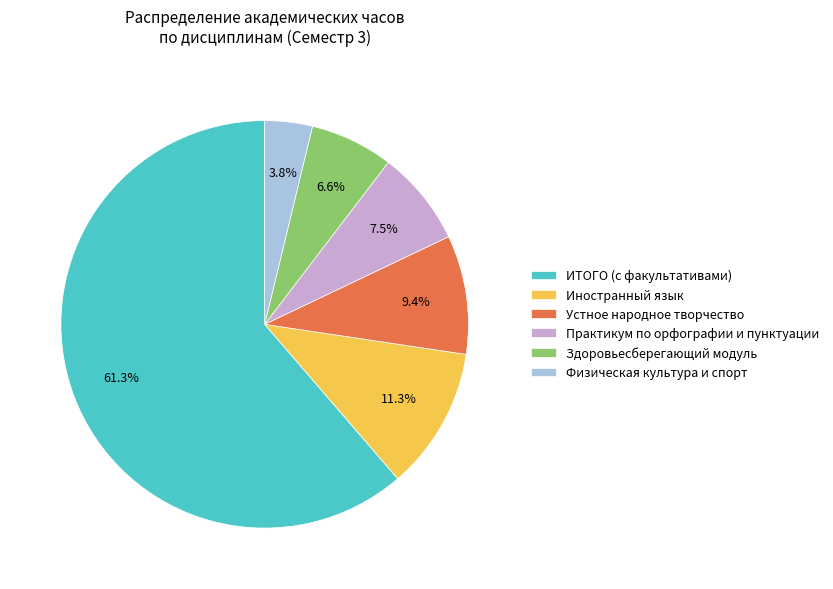

What percentage is the Устное народное творчество slice, to the nearest percent?

9%